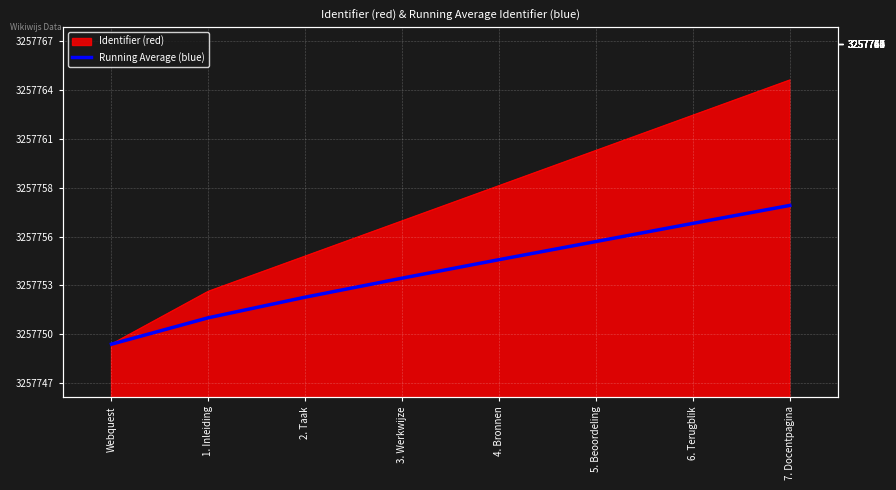

Which label corresponds to the largest value in the chart?

7. Docentpagina